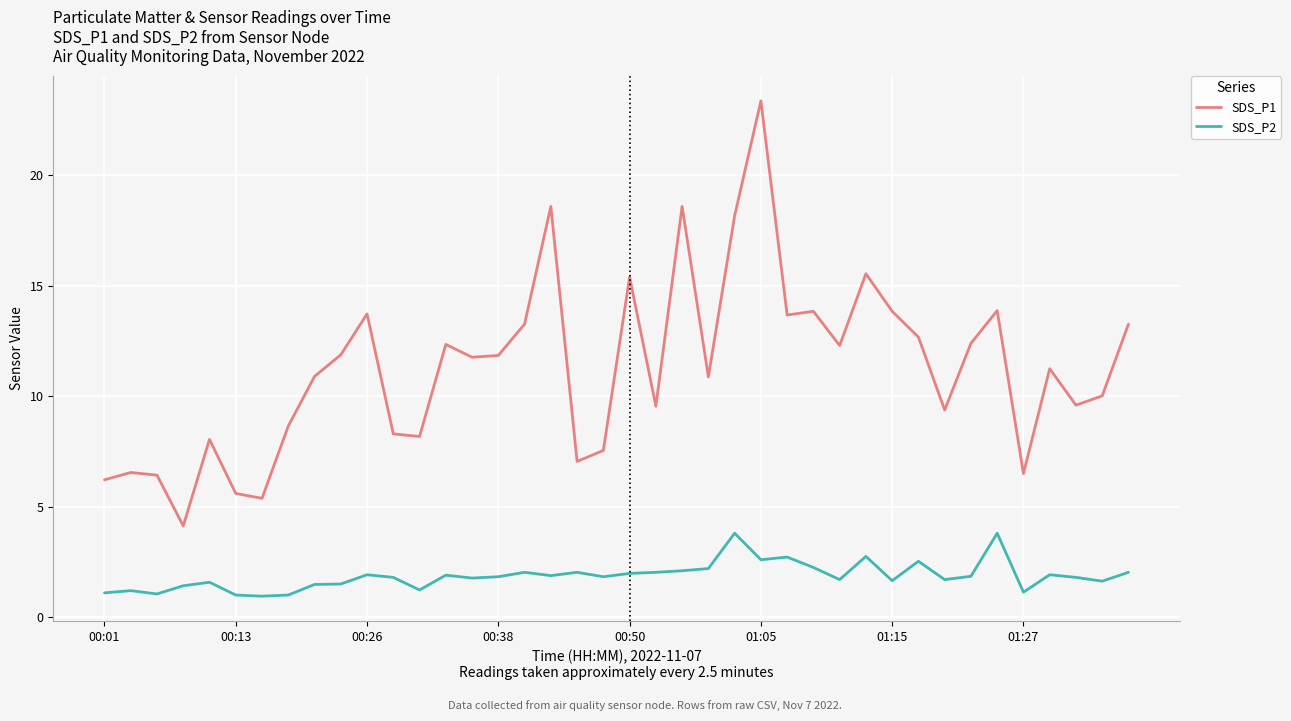

List the series in order of their peak value, lowest first.

SDS_P2, SDS_P1